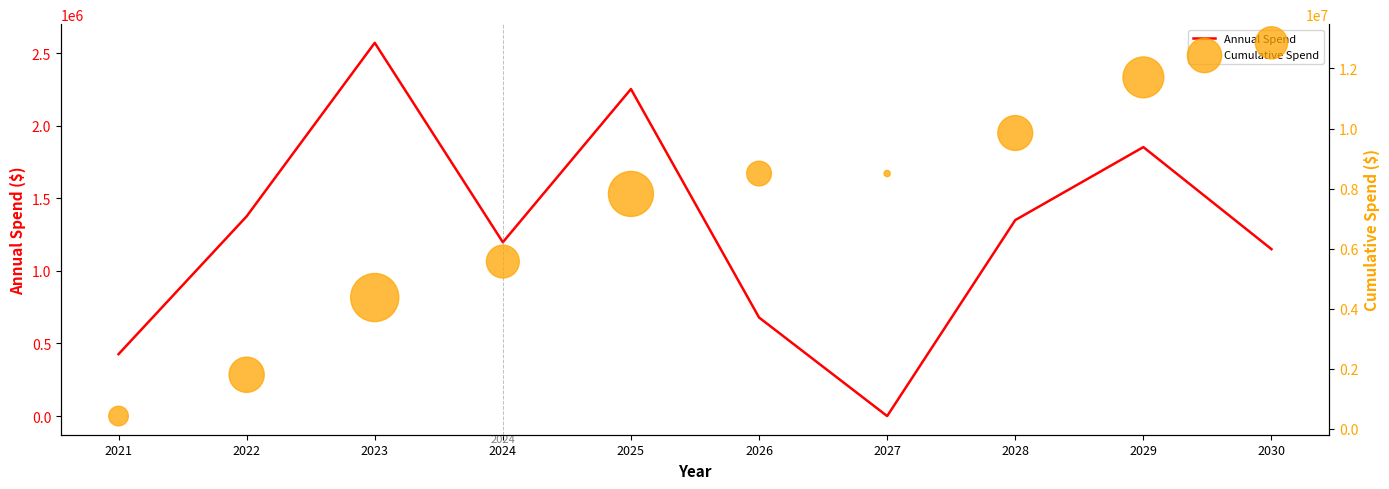

Which series has the largest total across all categories?

Cumulative Spend